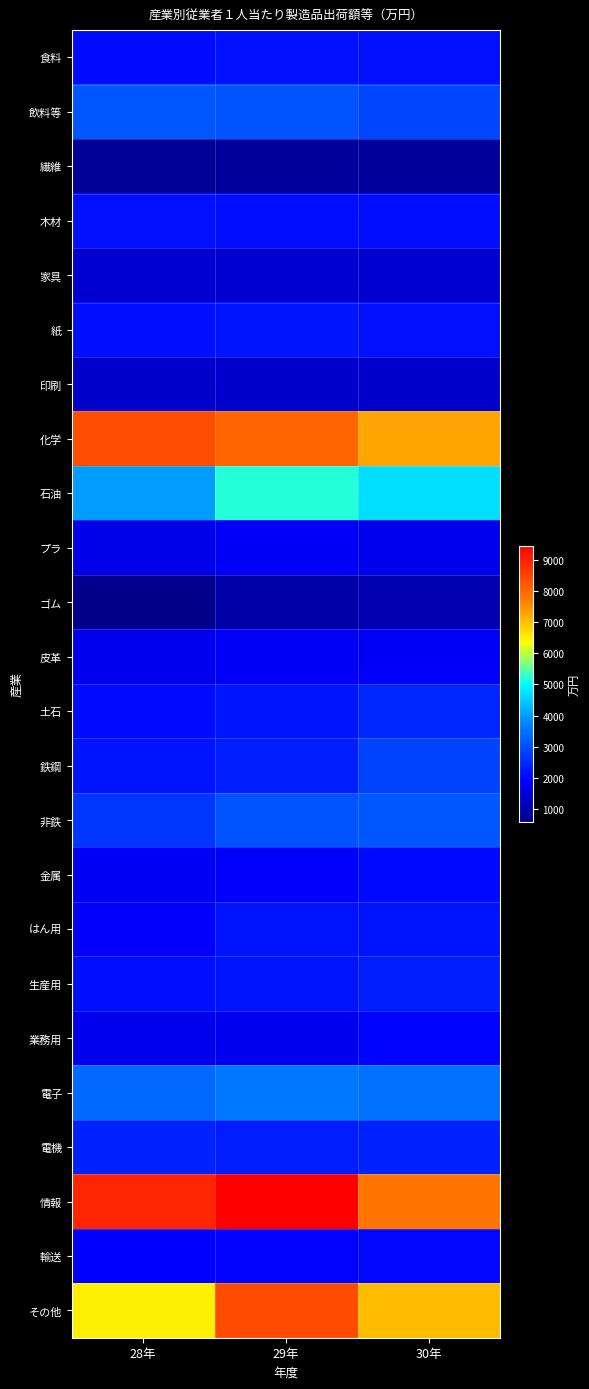

At how many categories does at least one series exceed 2196?

3